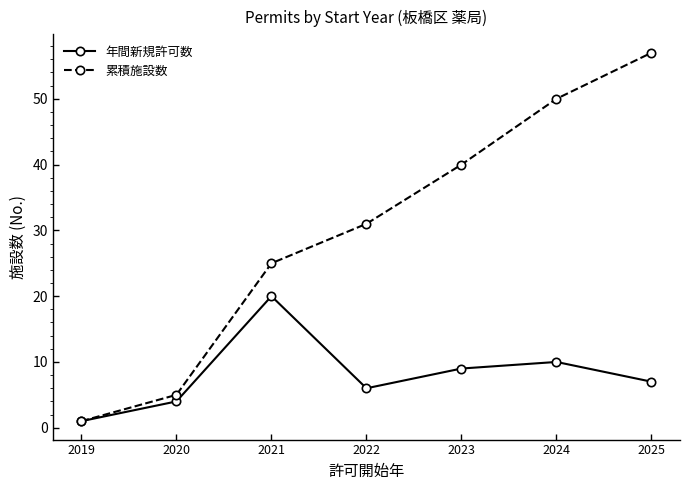

True or false: 年間新規許可数 has a value of 4 at 2020.

True